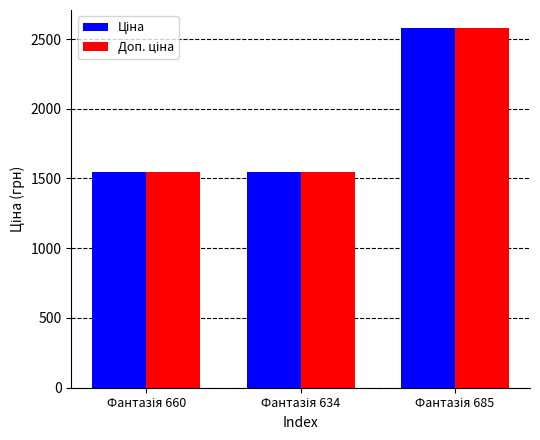

At how many categories does at least one series exceed 1806?

1